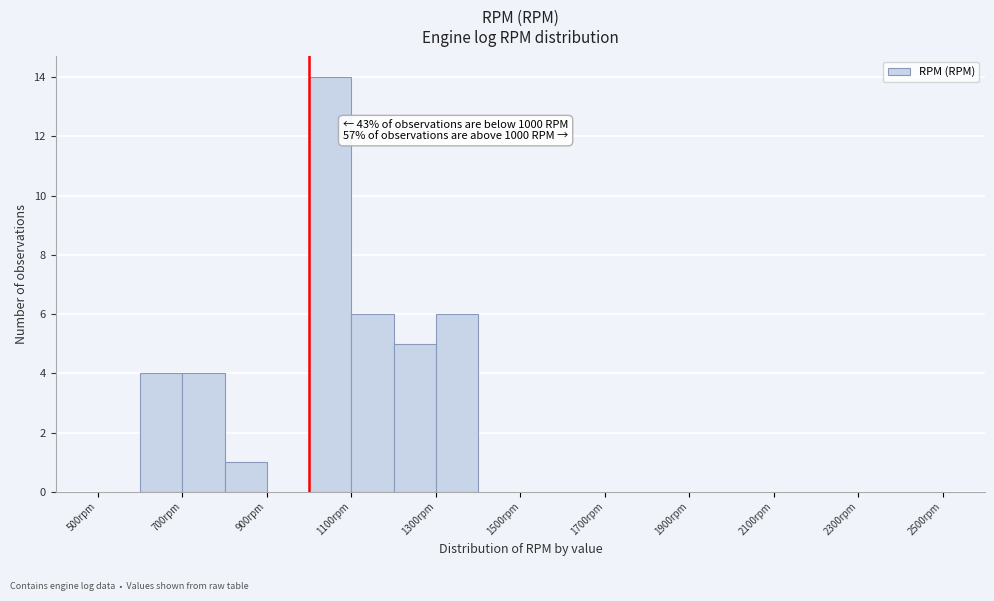

Over which range of the x-axis is the bar tallest?

1000 to 1100